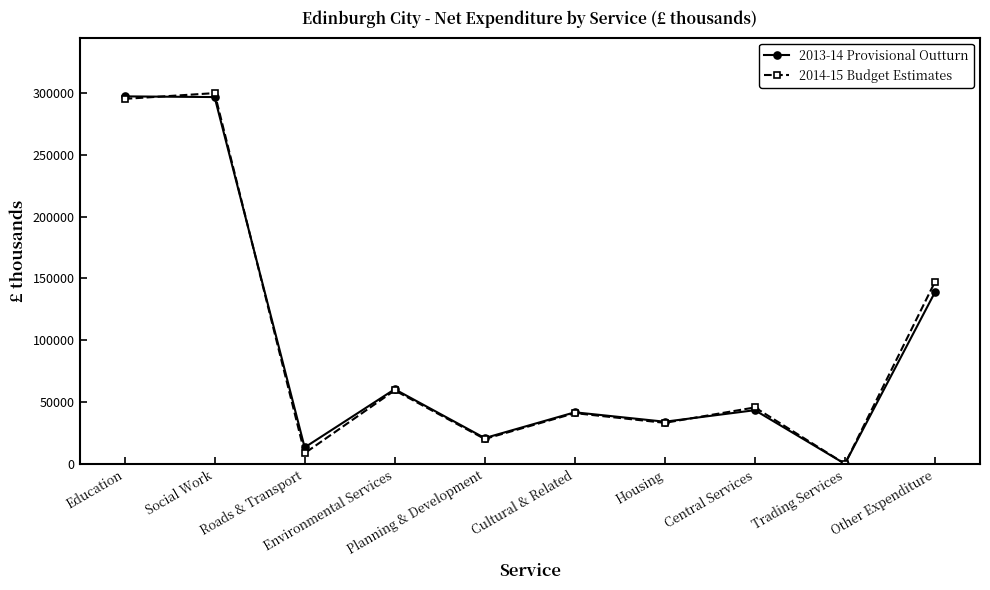

What position from the right is Social Work?

9